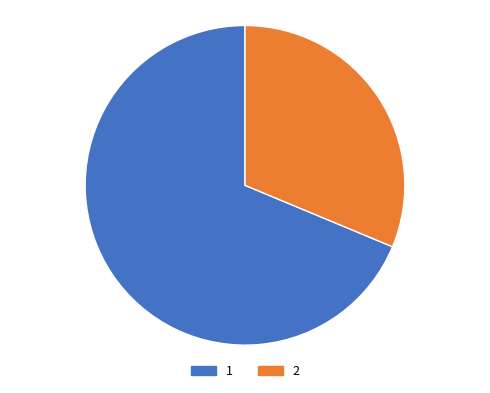

Between 2 and 1, which is larger?

1